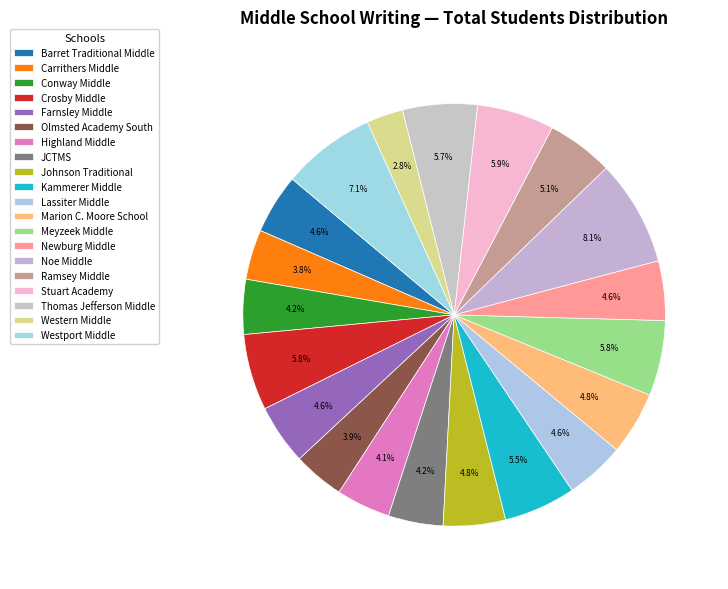

To the nearest percent, what portion does Conway Middle represent?

4%